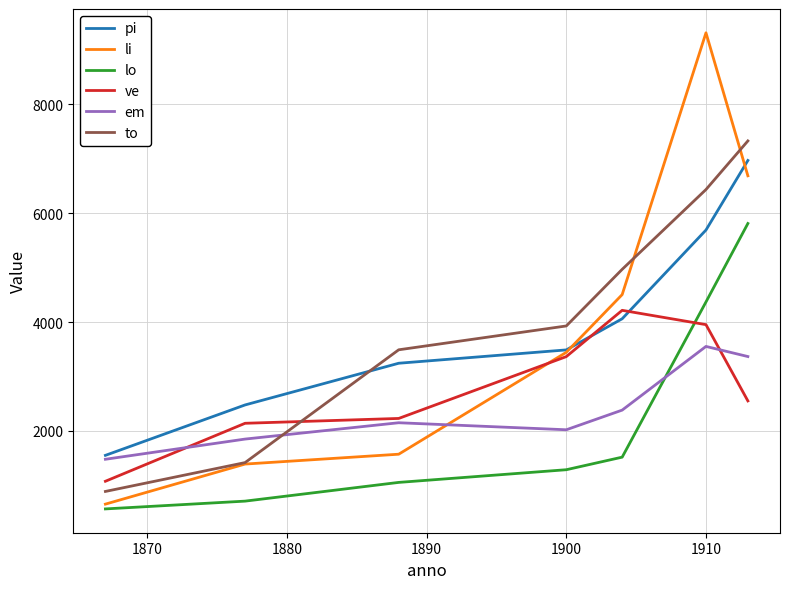

Which series has the largest range (max minus min)?

li